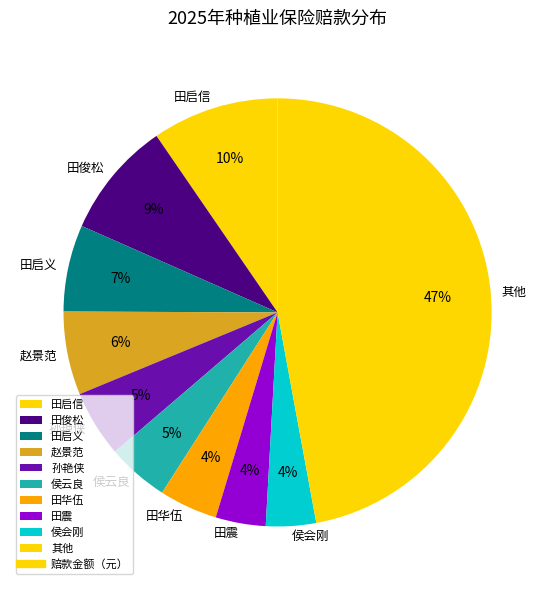

How many segments does this pie chart have?

10